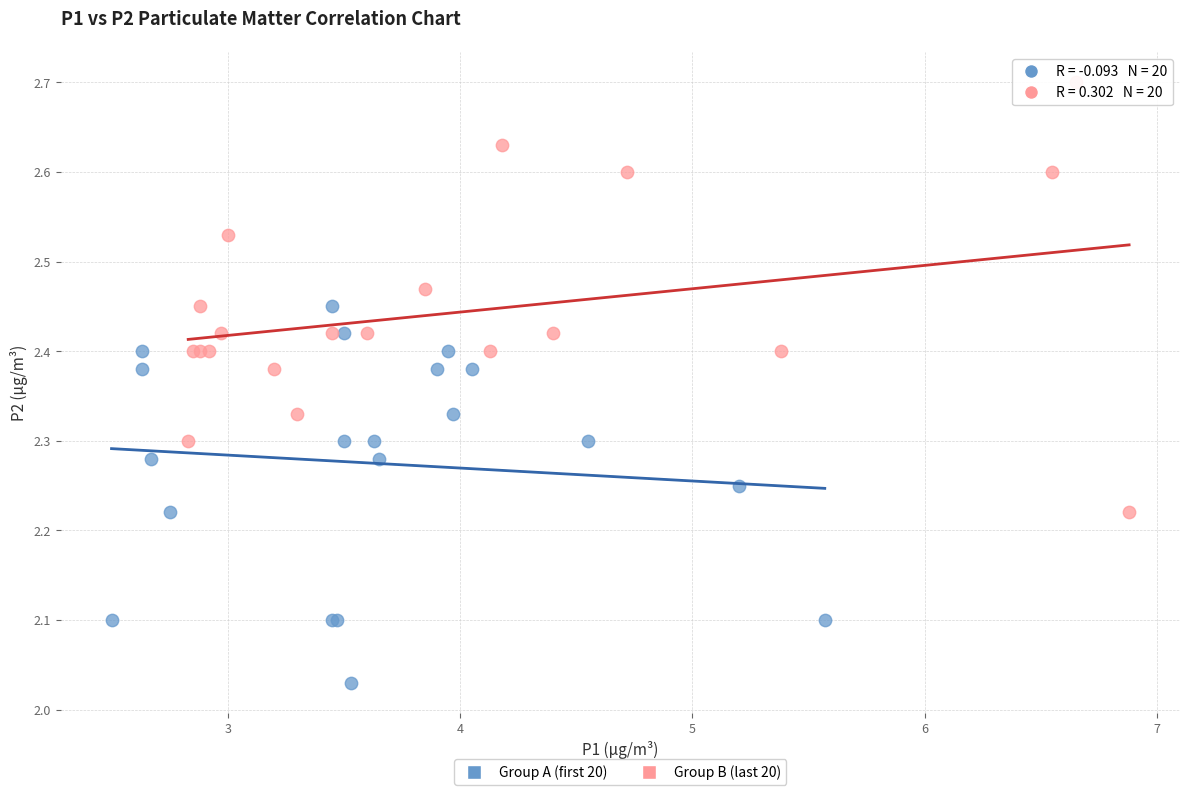

Which series contains the lowest Y value?

Group A (first 20)